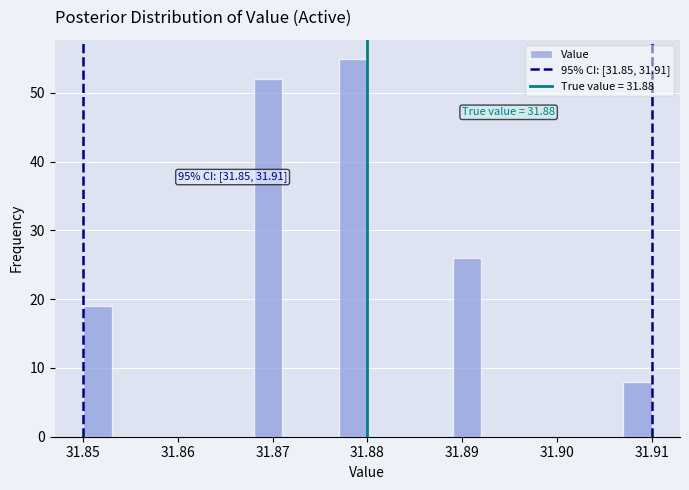

Read against the x-axis, roughly where is the centre of the tallest bar?

31.879